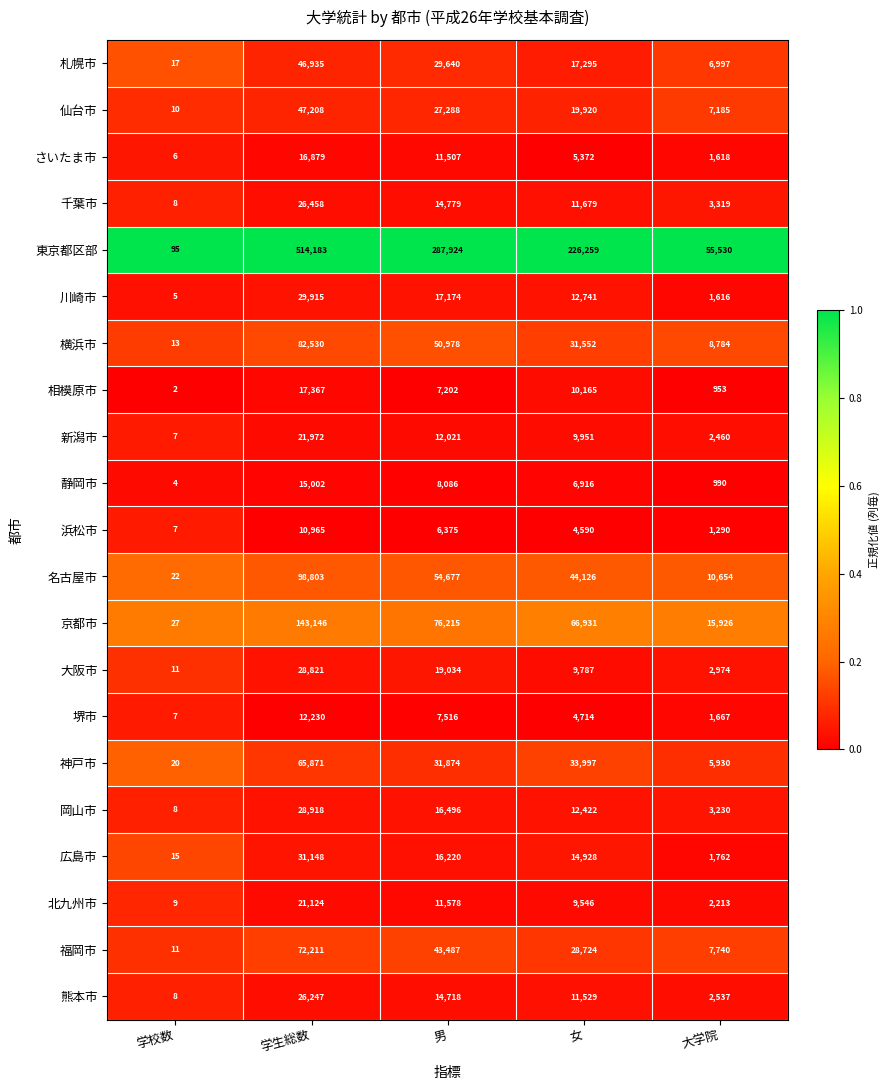

Where is 京都市 nearest to the value 71586?

男